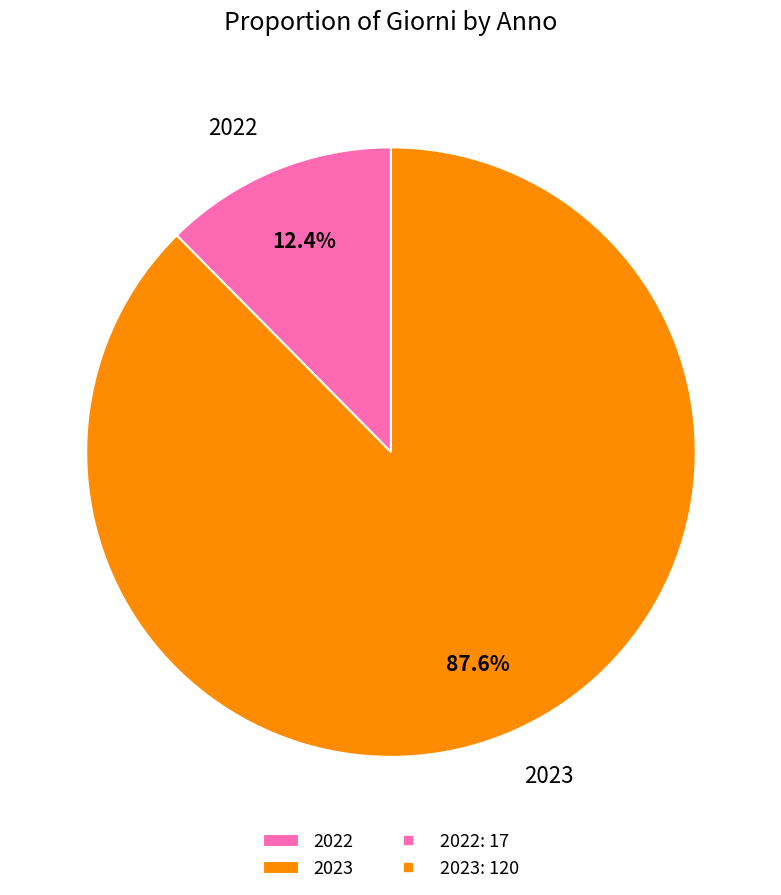

How many slices are in this pie chart?

2